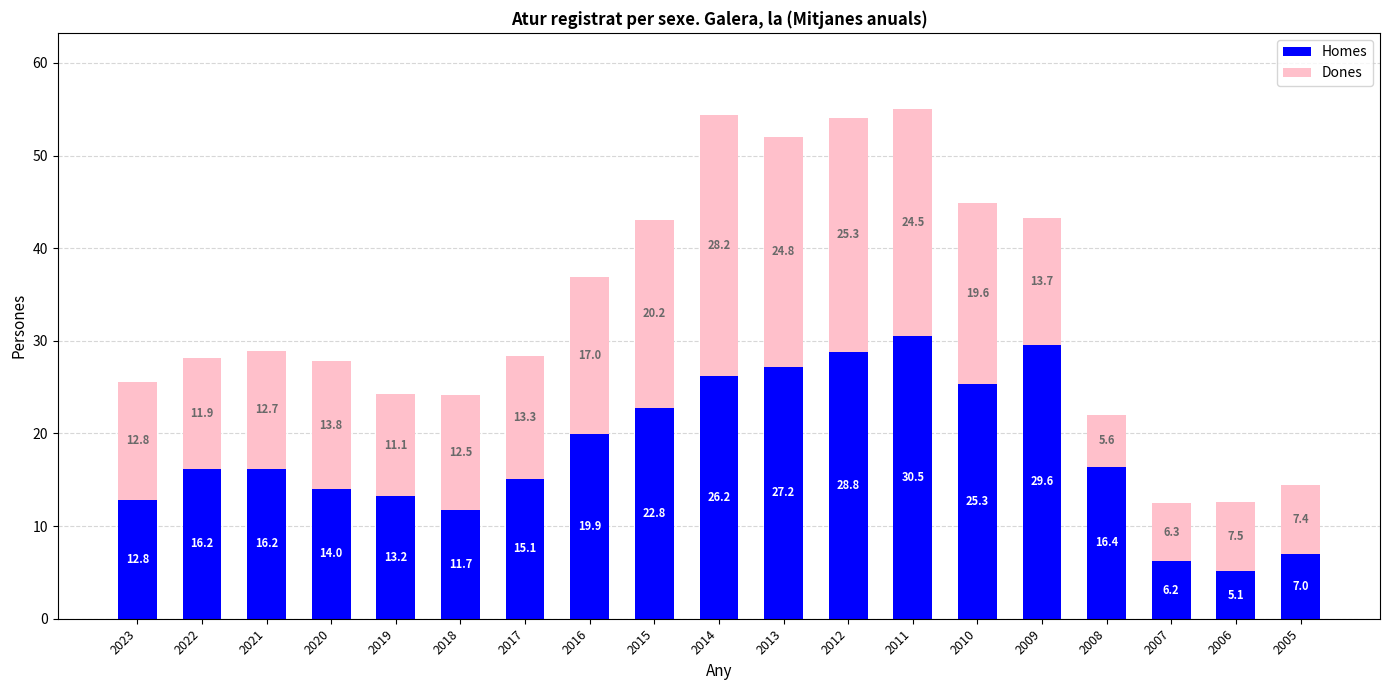

What is the minimum value for Homes?

5.1